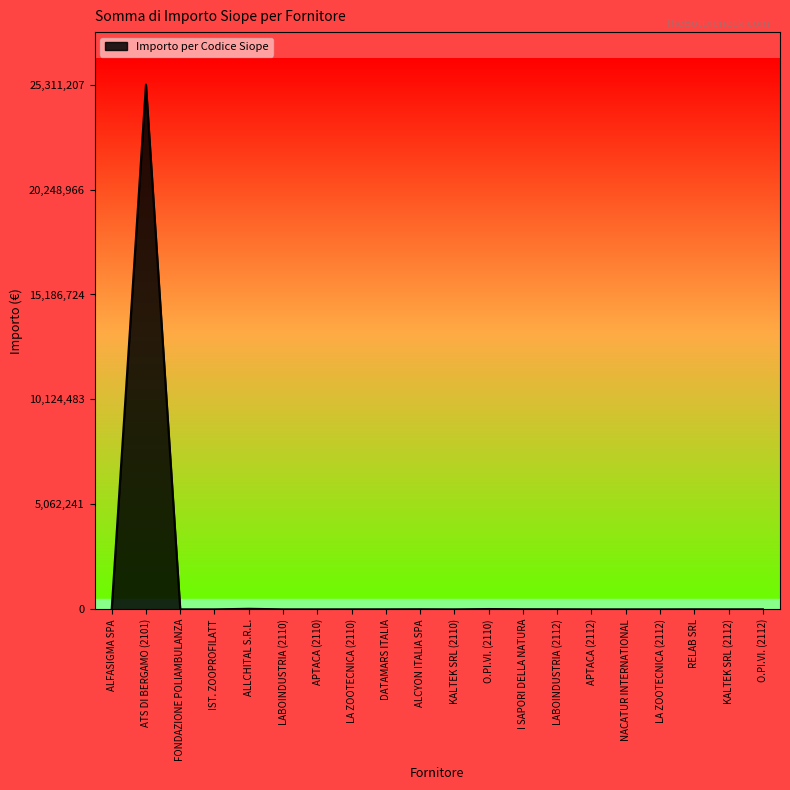

What is the difference between the maximum and minimum values?

25311090.0